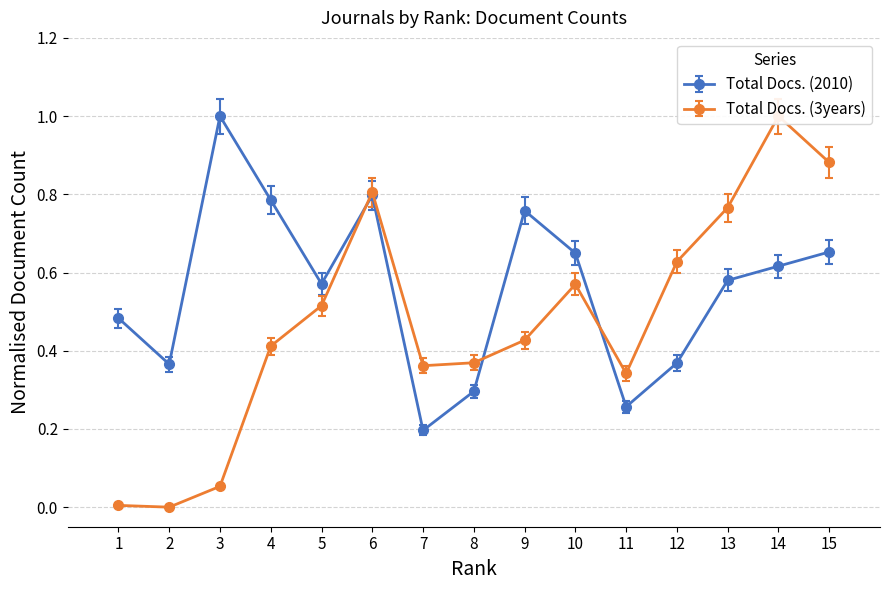

What is the value of the Total Docs. (2010) point at the 2nd from the left?

0.4